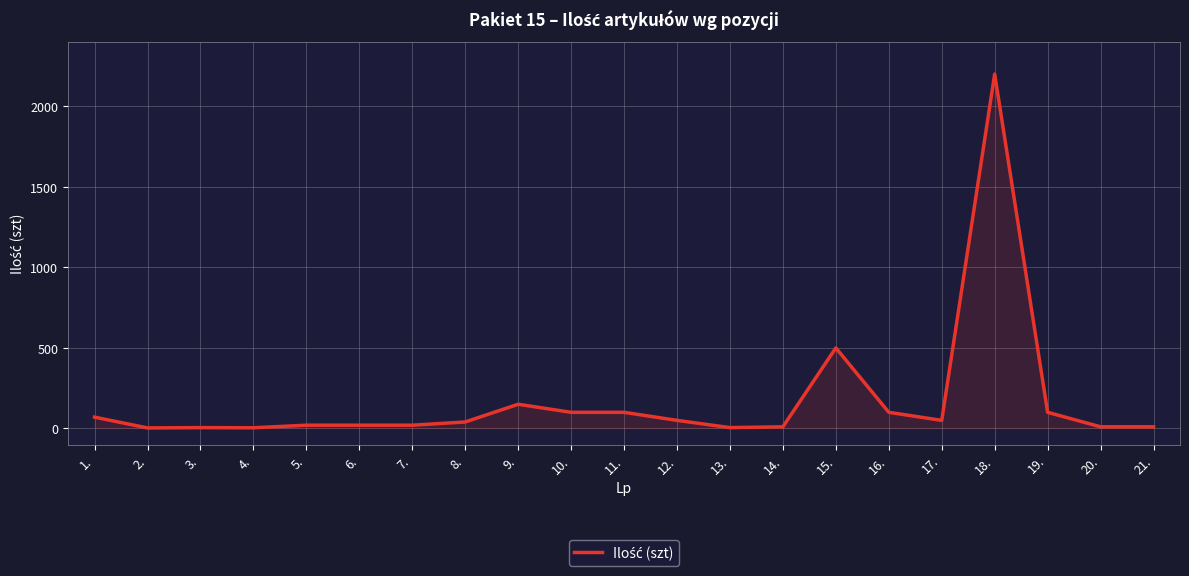

How many interior local valleys (lower than both neighbors) does the data have?

4